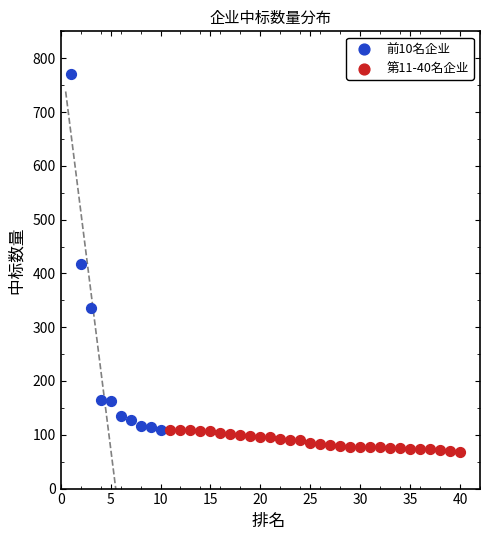

What are all the series names shown in the legend?

前10名企业, 第11-40名企业